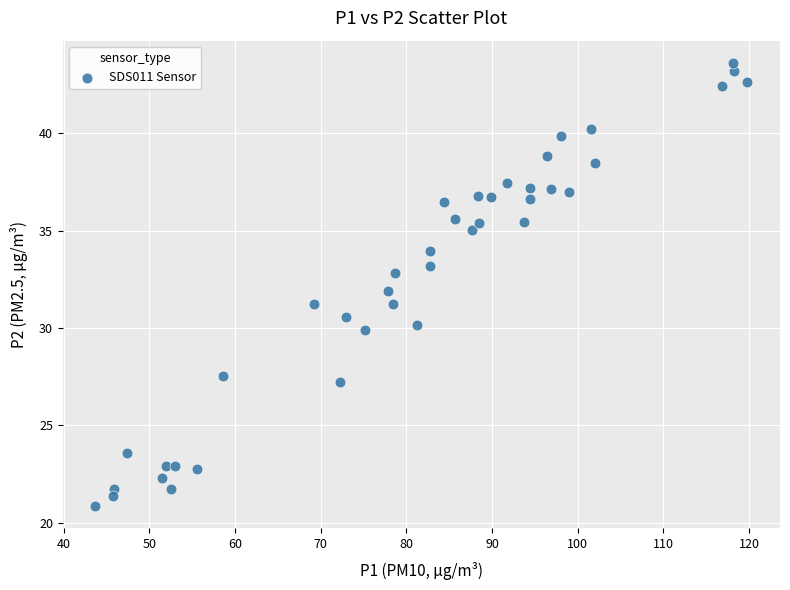

What is the range of X values (max minus min)?

76.1